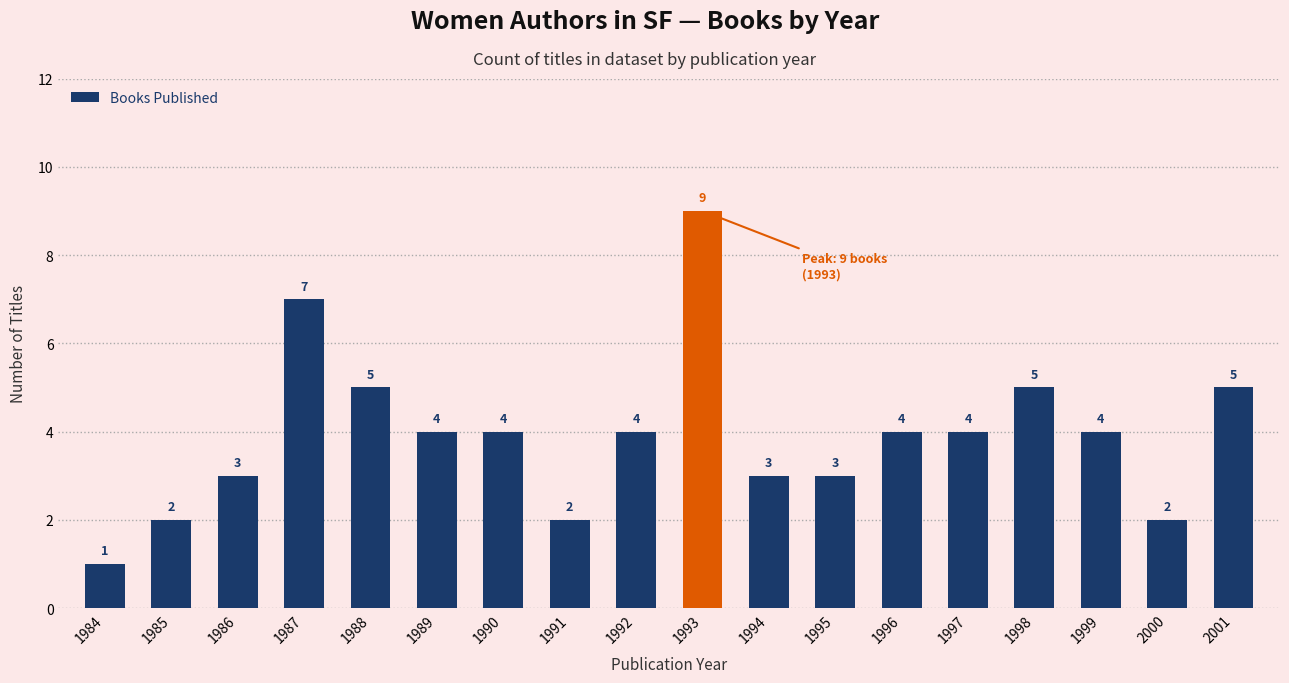

What is the change in value from 1986 to 1996?

+1